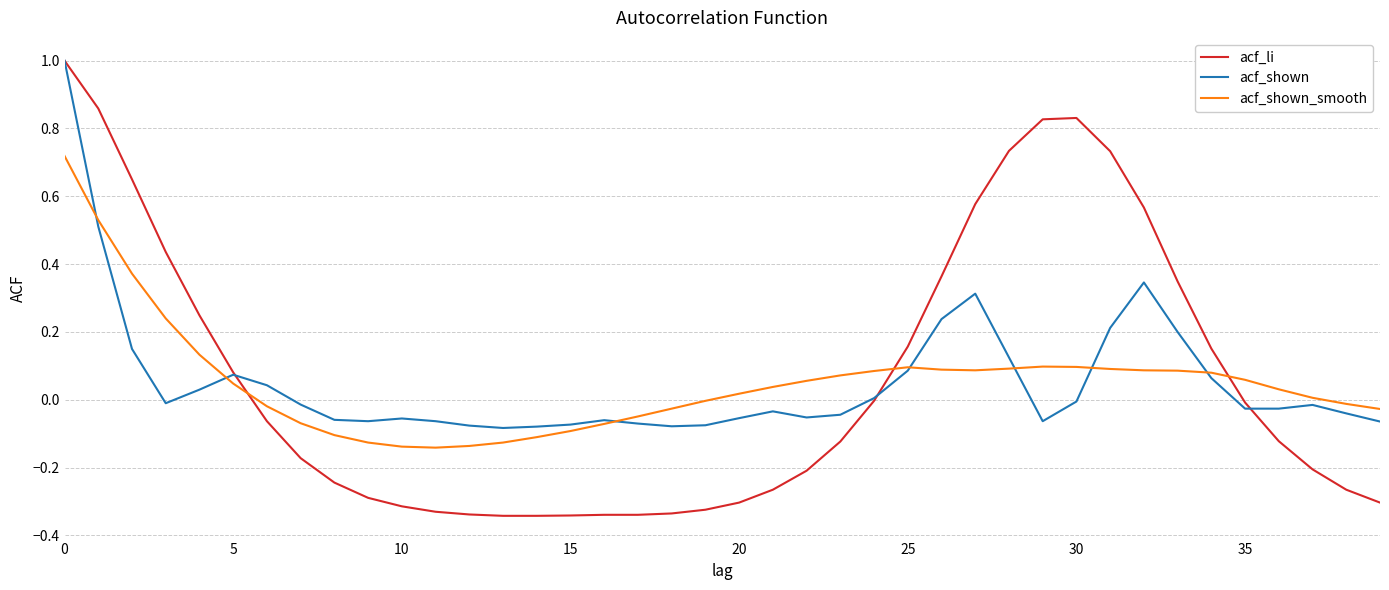

What is the greatest value displayed?

1.0